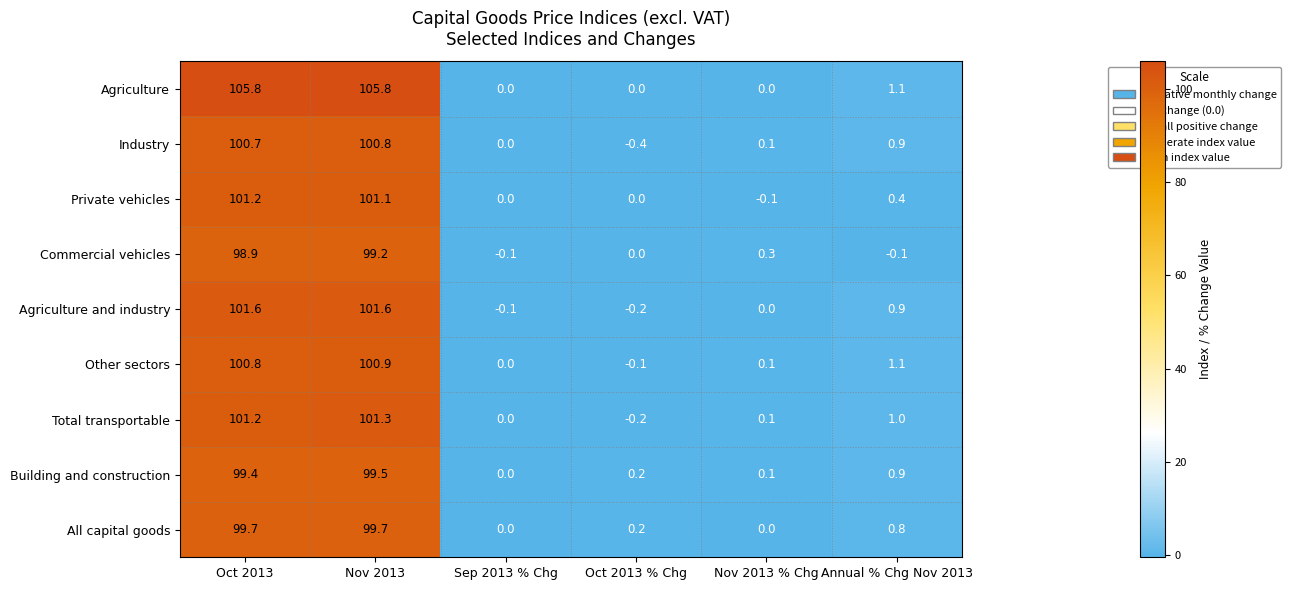

Where does the Private vehicles series first go above 0?

Oct 2013